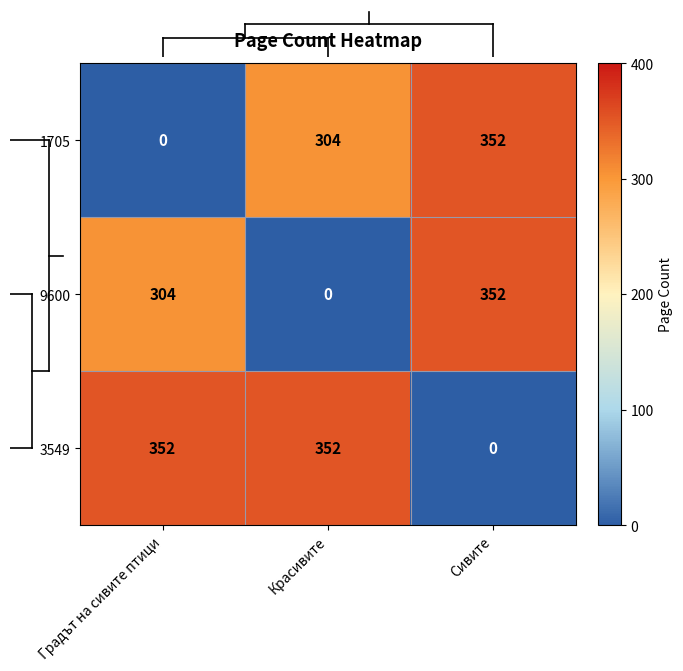

What is the sum of all 3549 values?

704